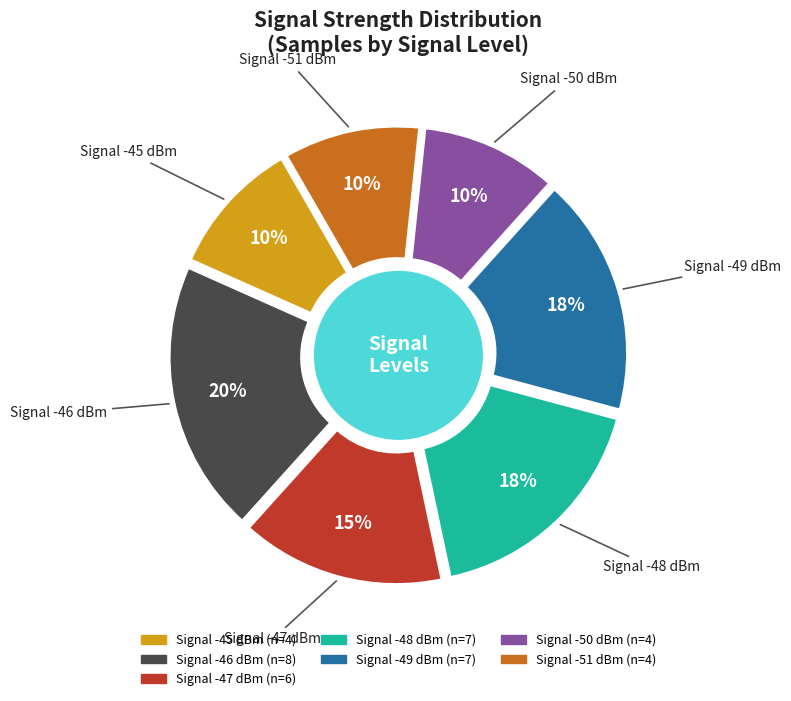

Is it true that -49 is 16% of the pie?

False